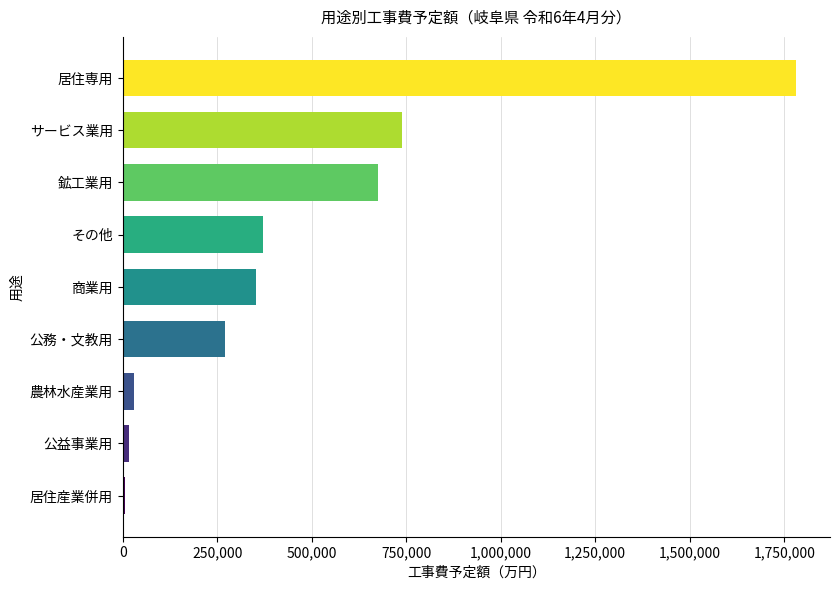

How many data points are less than 351835?

4